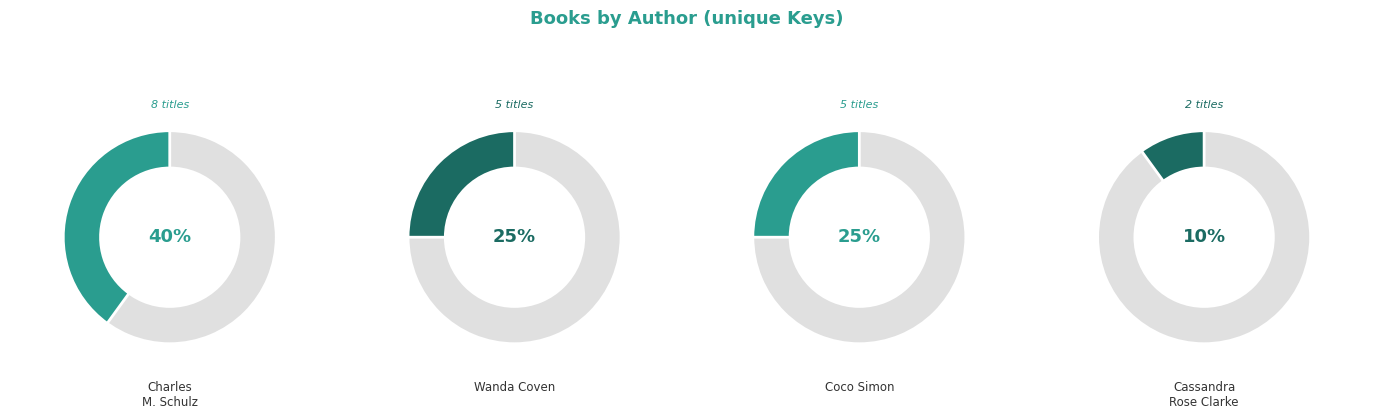

Which slice is the largest?

Charles  M. Schulz (19803343)